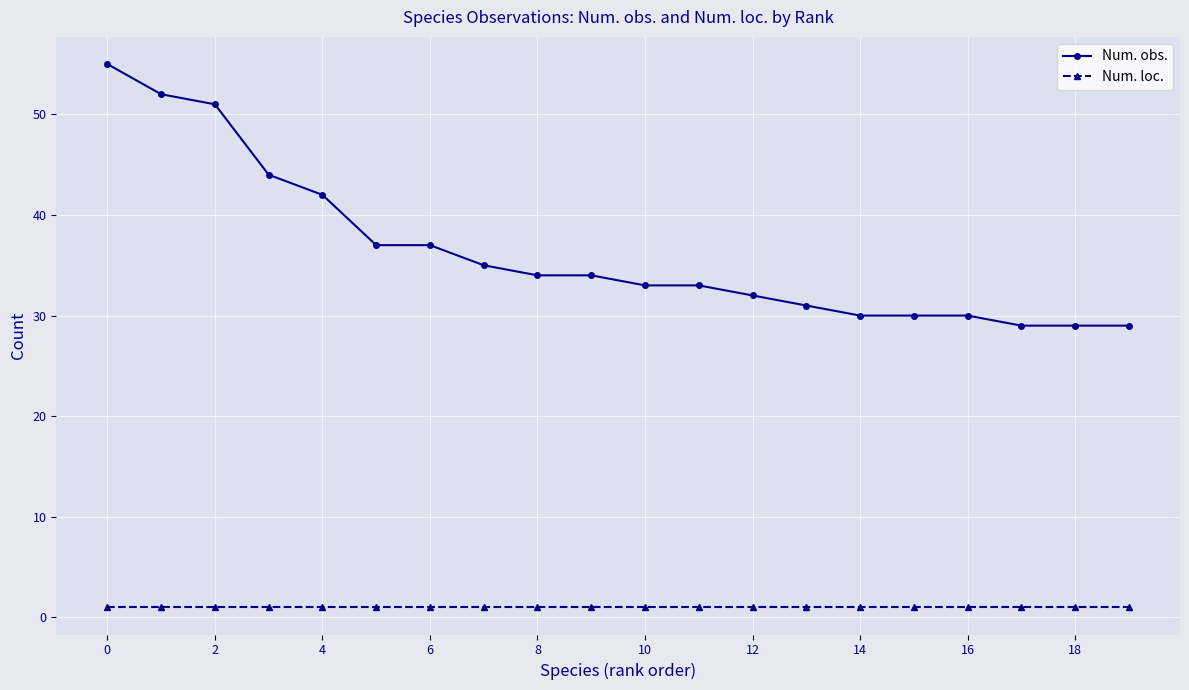

Which series has the largest range (max minus min)?

Num. obs.